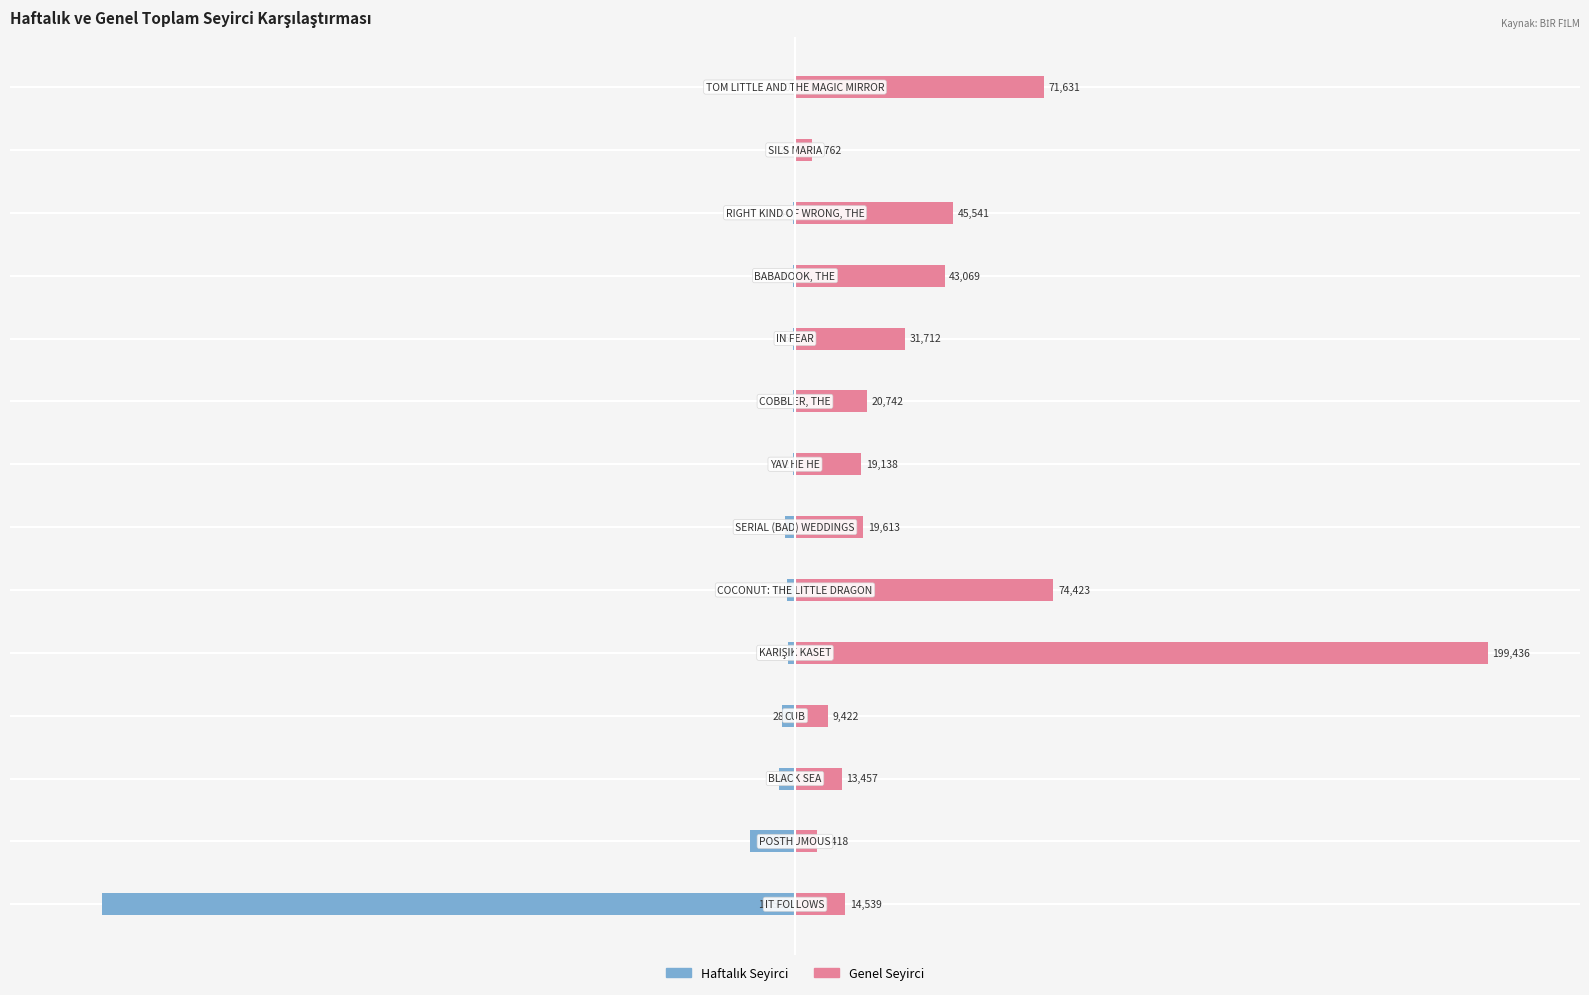

Is the value of Genel Seyirci at 11 greater than the value of Haftalık Seyirci at 11?

Yes